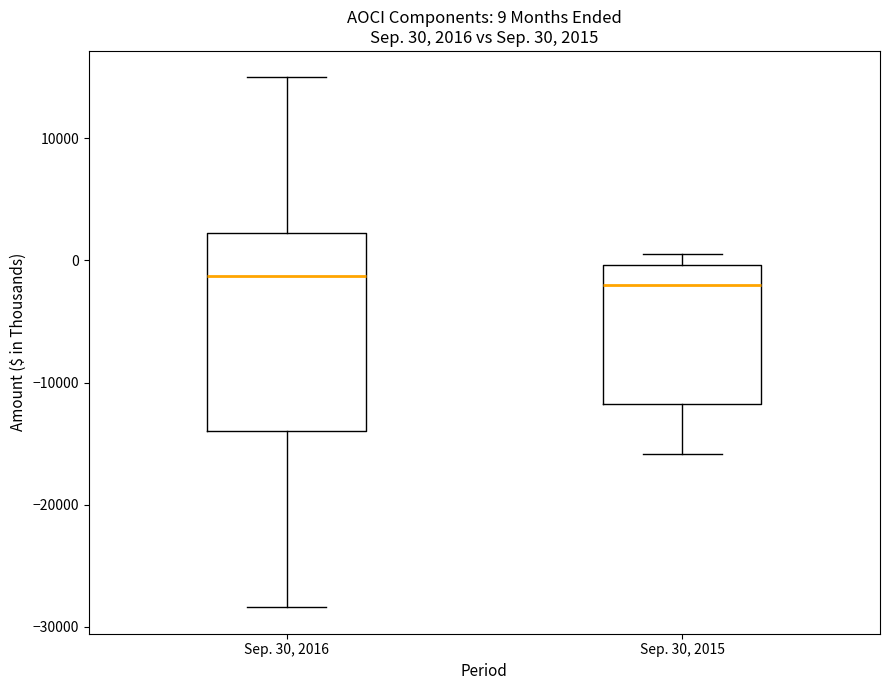

Comparing the boxes themselves (not the whiskers), which one is the tallest?

Sep. 30, 2016